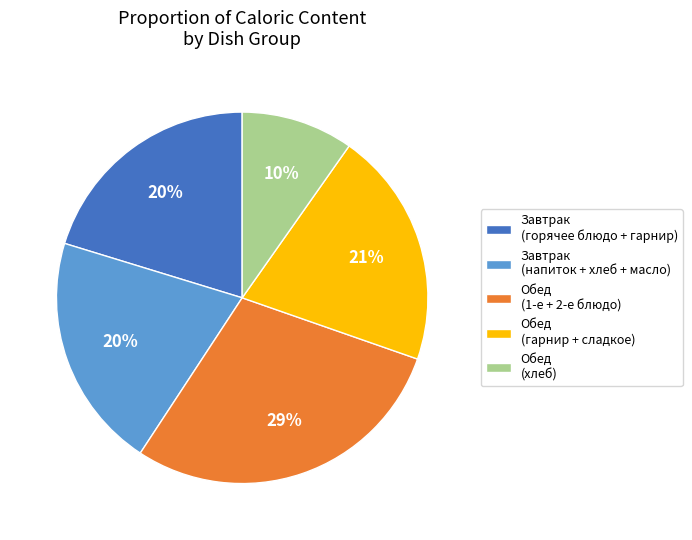

How many slices are in this pie chart?

5